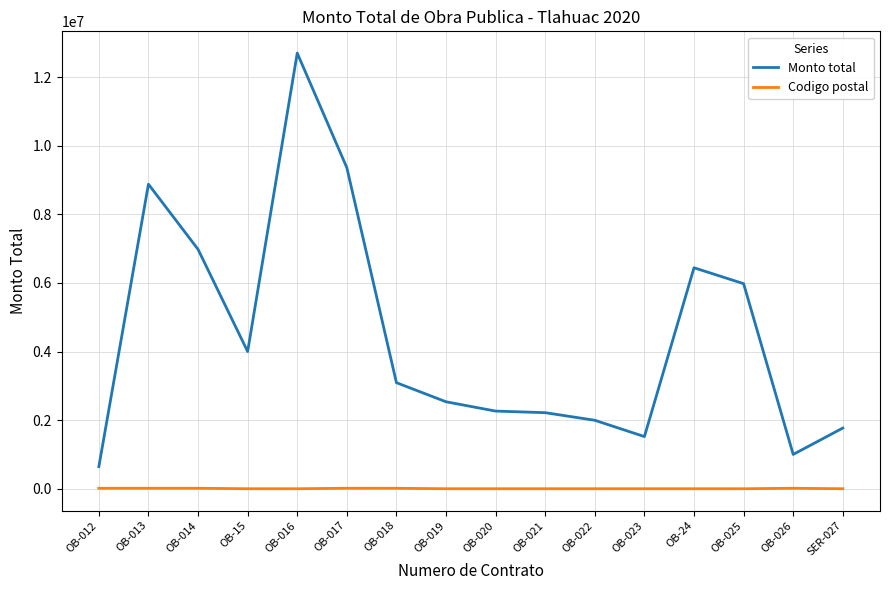

Which category has the lowest value in the Monto total series?

OB-012